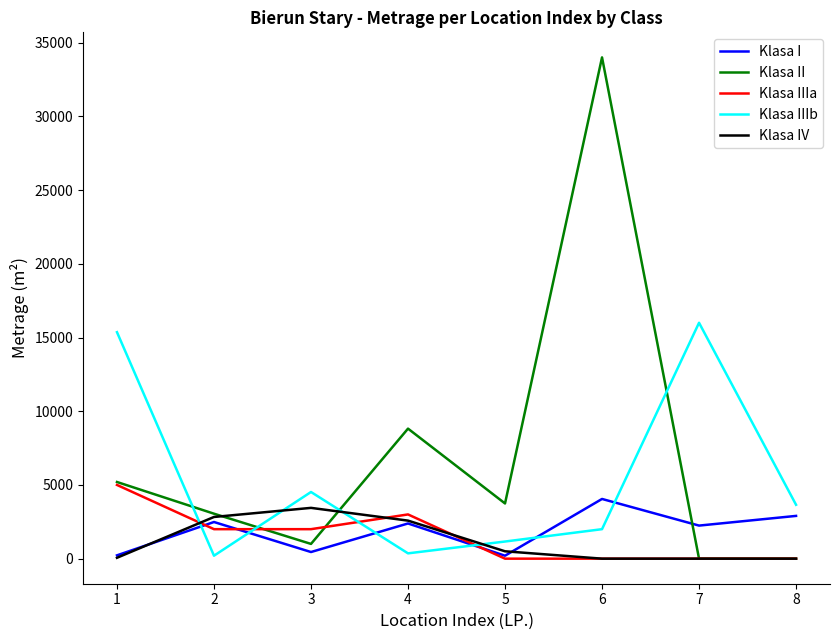

How many lines are shown in the chart?

5